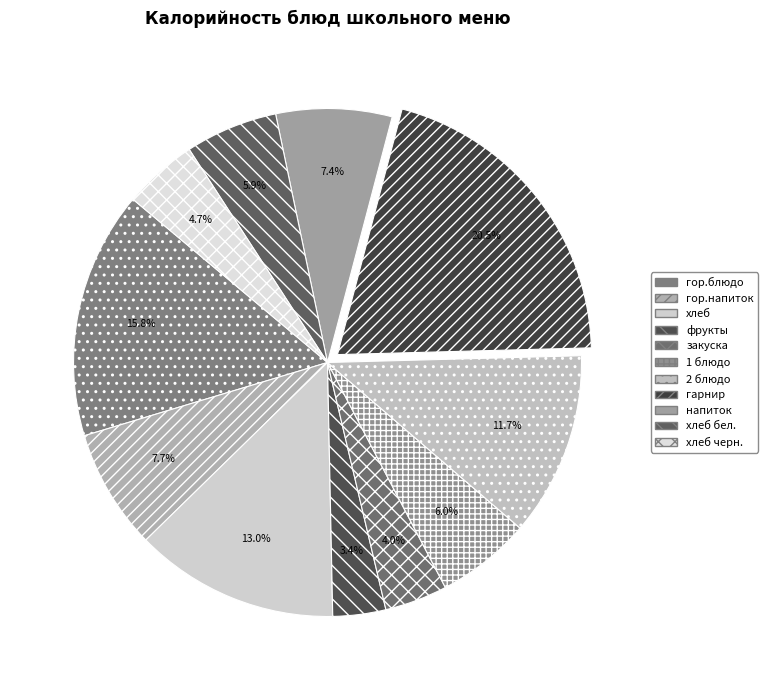

Does any single category account for the majority?

No